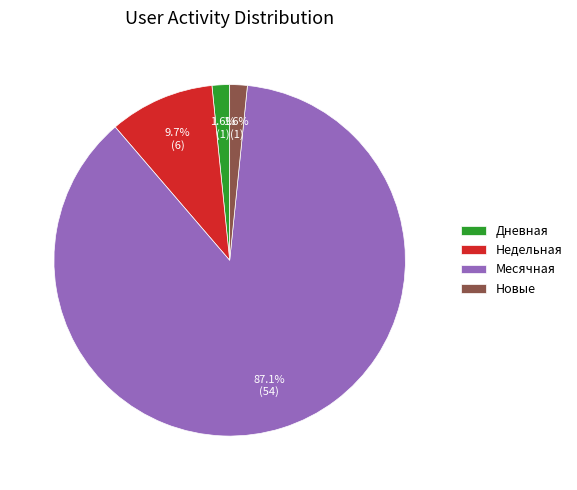

The Новые slice represents 2% of the pie. True or false?

True